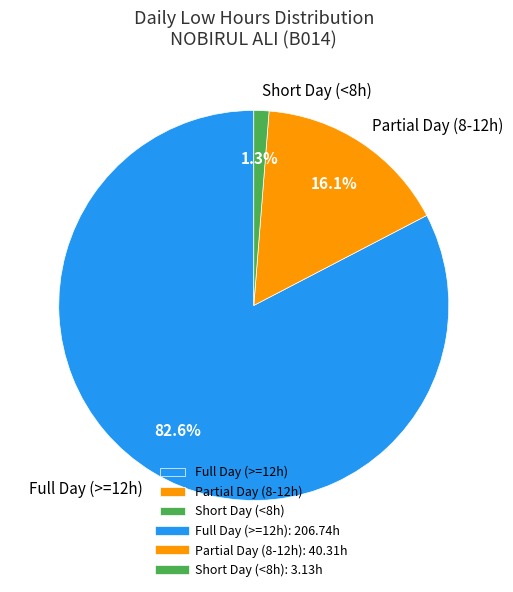

Between Partial Day (8-12h) and Full Day (>=12h), which is larger?

Full Day (>=12h)